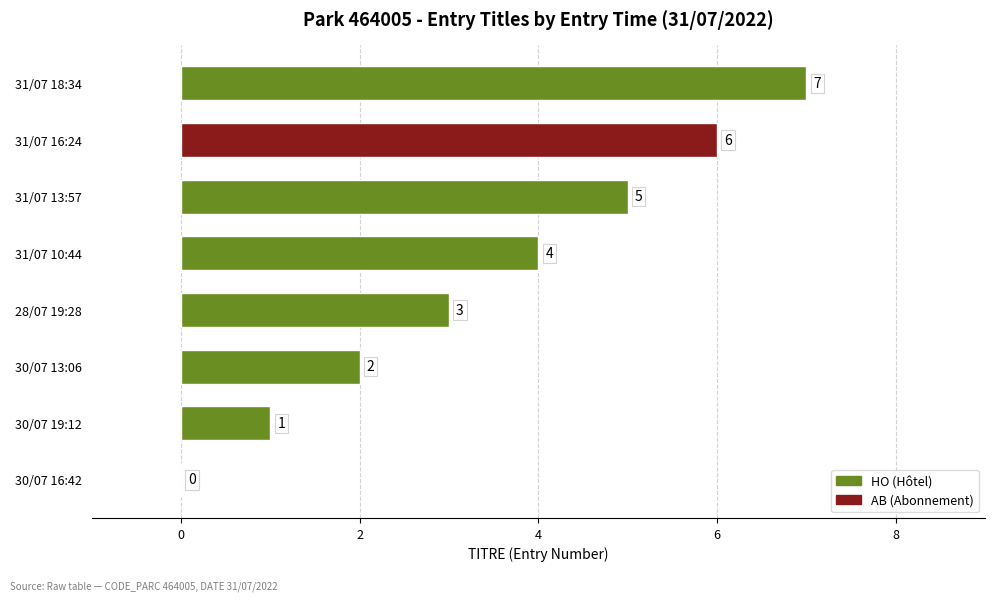

Which has a higher value, 31/07 13:57 or 31/07 10:44?

31/07 13:57